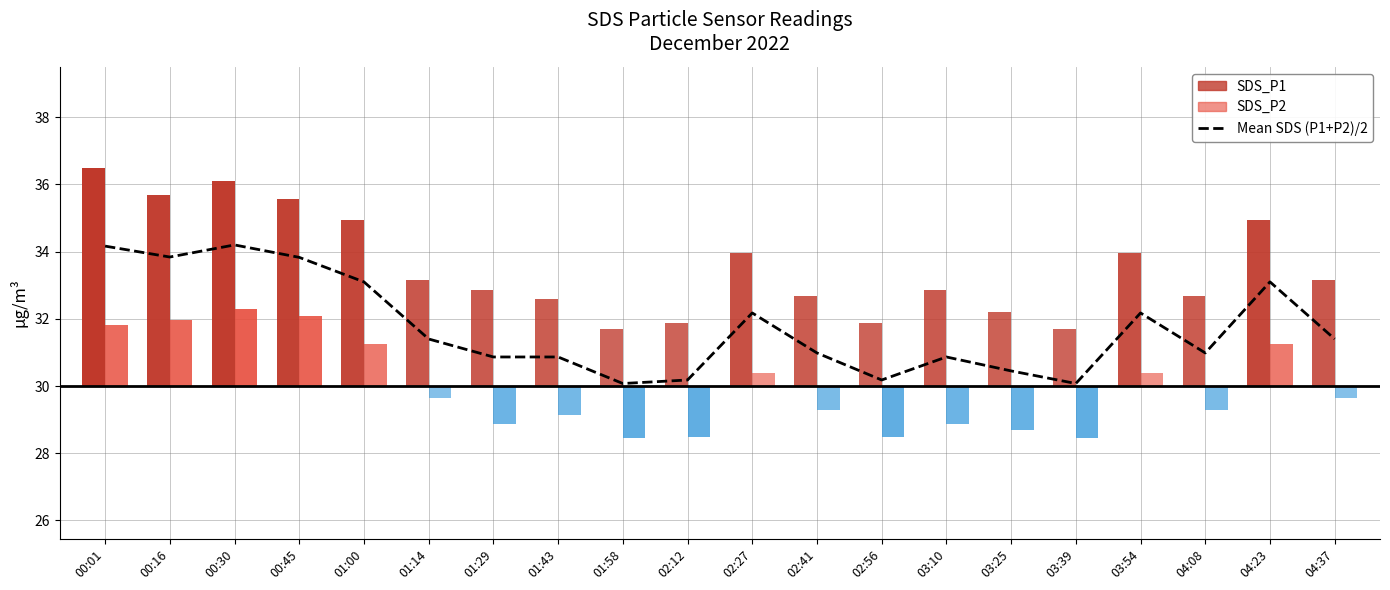

At which category does the chart reach its peak across all series?

00:30